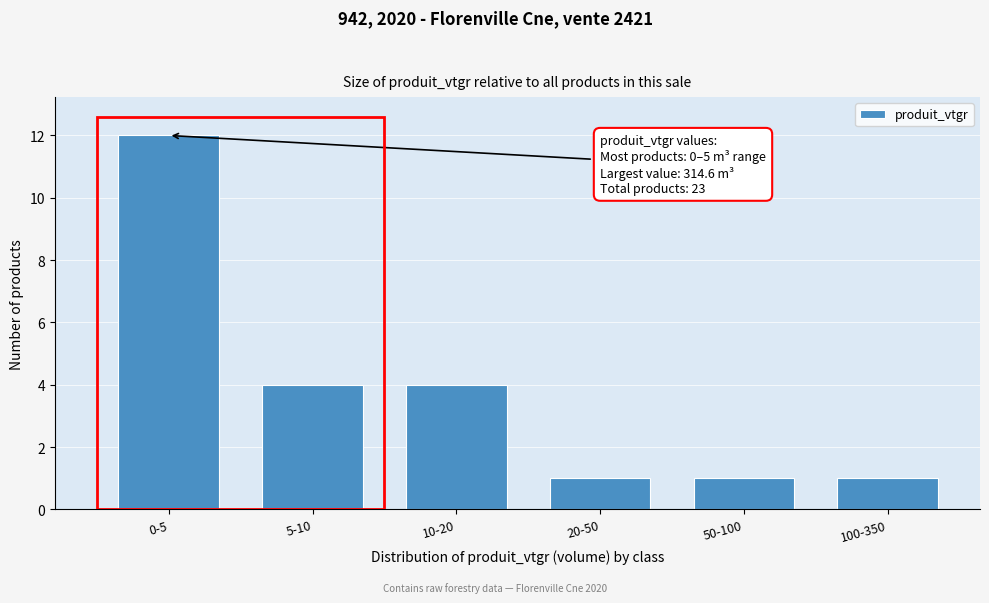

Reading left to right, extract all data points from this chart.

12	4	4	1	1	1